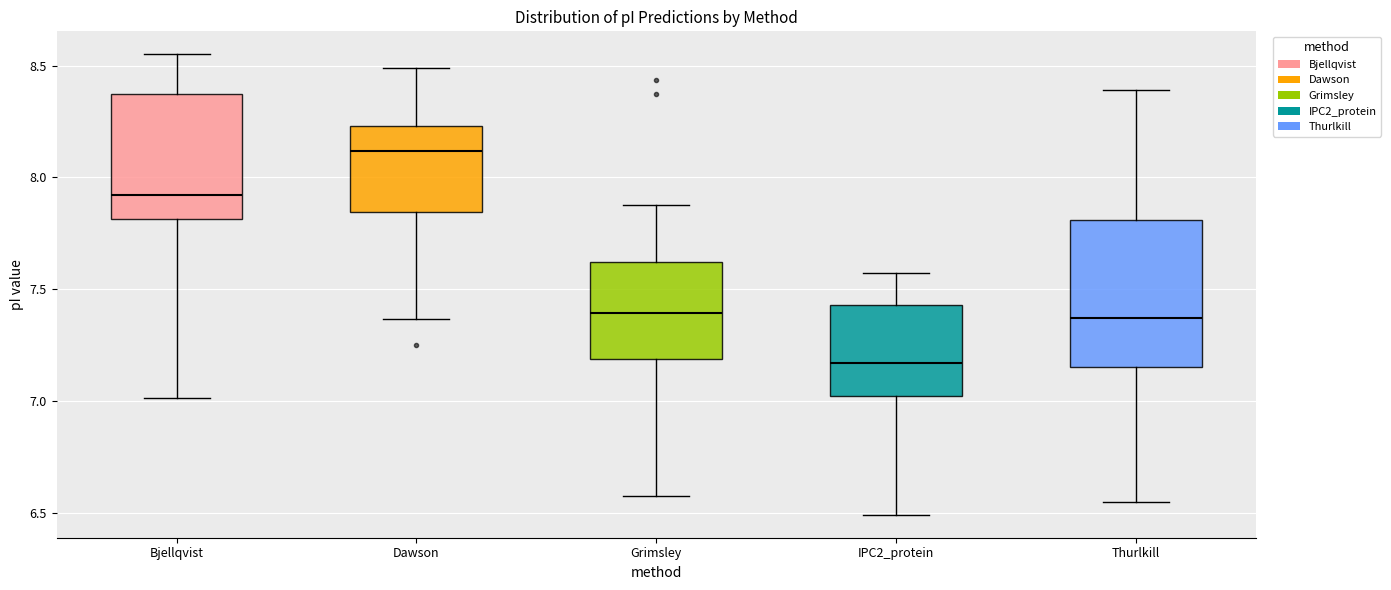

Reading left to right, transcribe this box plot: for each box, give where its median line is, the range the box spans, and where its two whiskers end, as read against the y-axis. The values are not printed on the chart, so give them approximately, as read against the axis.

Bjellqvist: median 7.90, box 7.80 to 8.40, whiskers 7.00 to 8.55
Dawson: median 8.10, box 7.85 to 8.25, whiskers 7.35 to 8.50
Grimsley: median 7.40, box 7.20 to 7.60, whiskers 6.60 to 7.90
IPC2_protein: median 7.15, box 7.00 to 7.45, whiskers 6.50 to 7.55
Thurlkill: median 7.35, box 7.15 to 7.80, whiskers 6.55 to 8.40